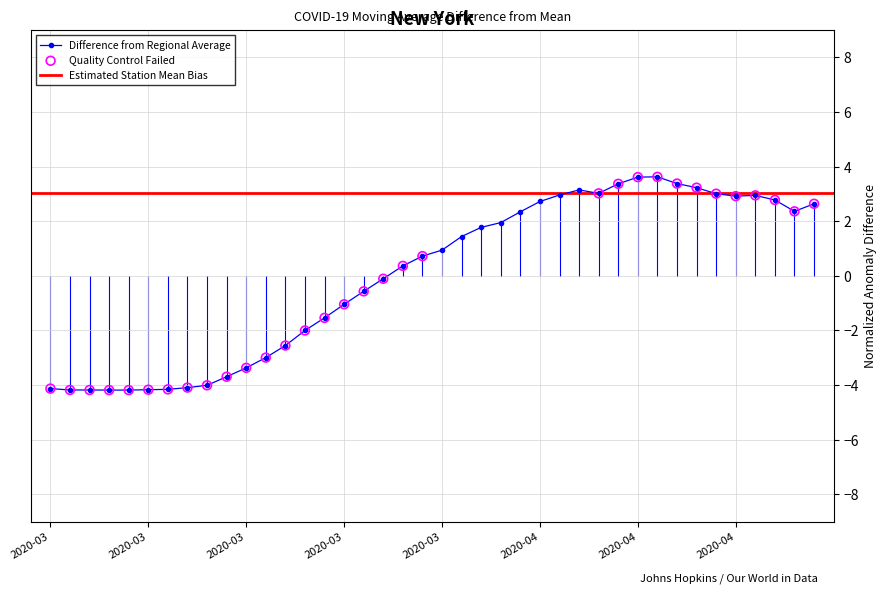

What is the change in value from 33 to 35?

-0.3